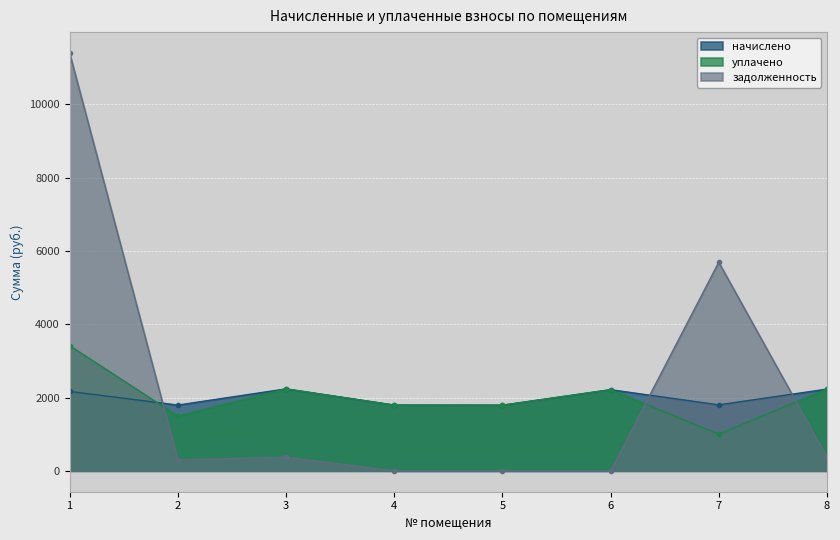

How many intersections are there between уплачено and начислено?

1